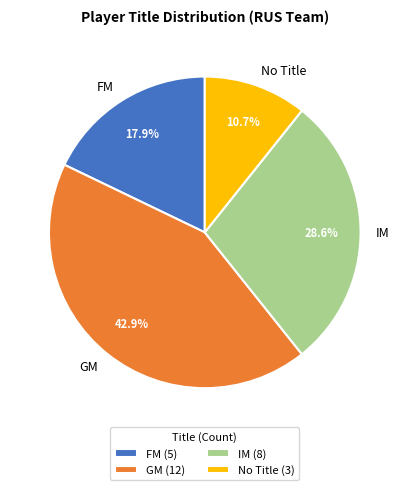

Which slice is the largest?

GM